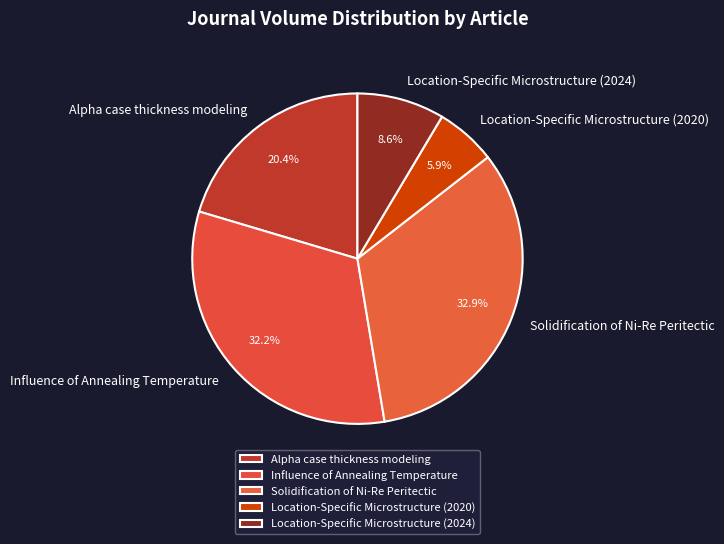

Approximately how many times larger is the value at Location-Specific Microstructure (2024) compared to Influence of Annealing Temperature?

0.3